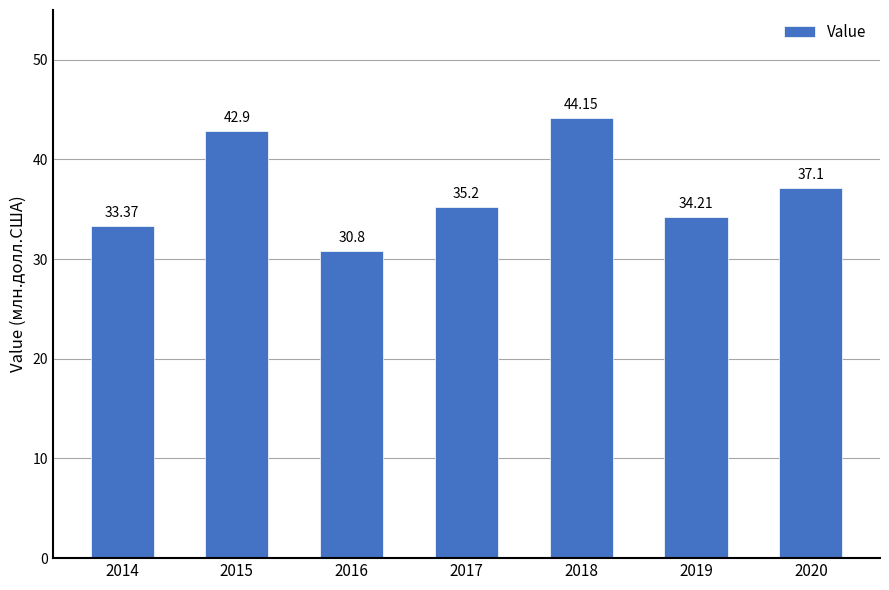

What is the sum of the values at 2019 and 2017?

69.4